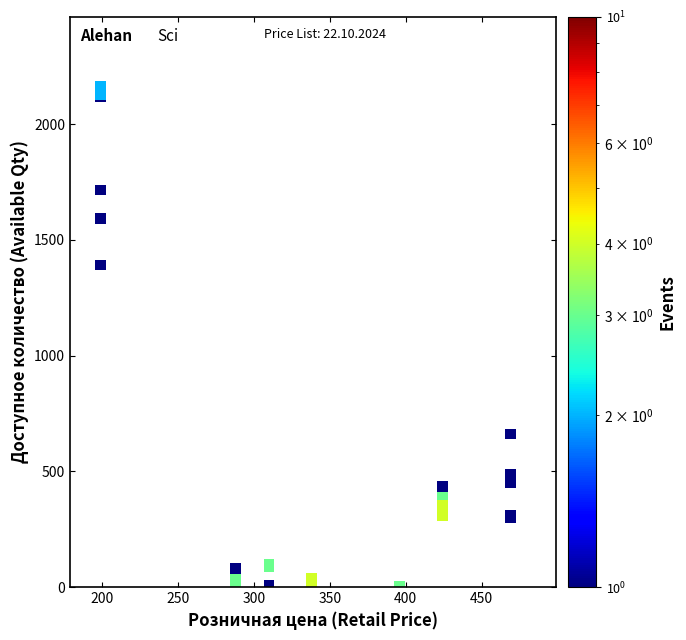

What Y value in the scatter plot is closest to 1083?

1392